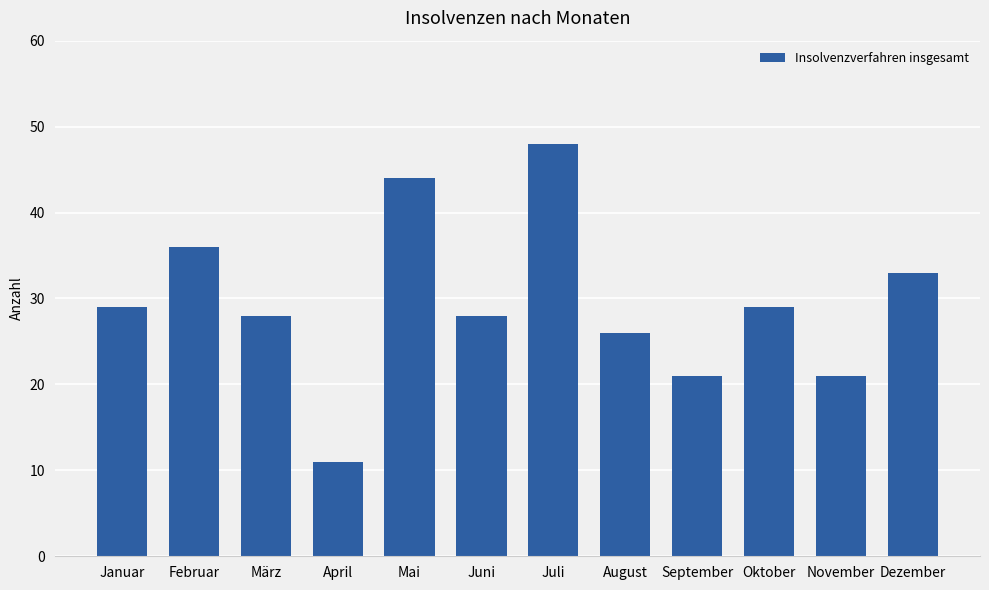

What value does the data have at Juli, to the nearest 10?

50